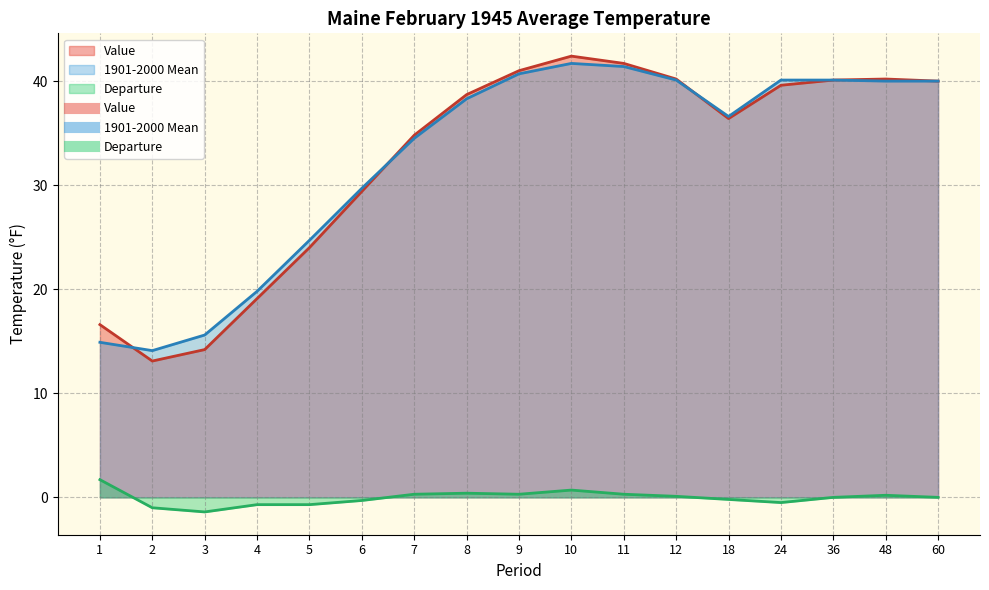

What is the total value across all series at 60?

80.0